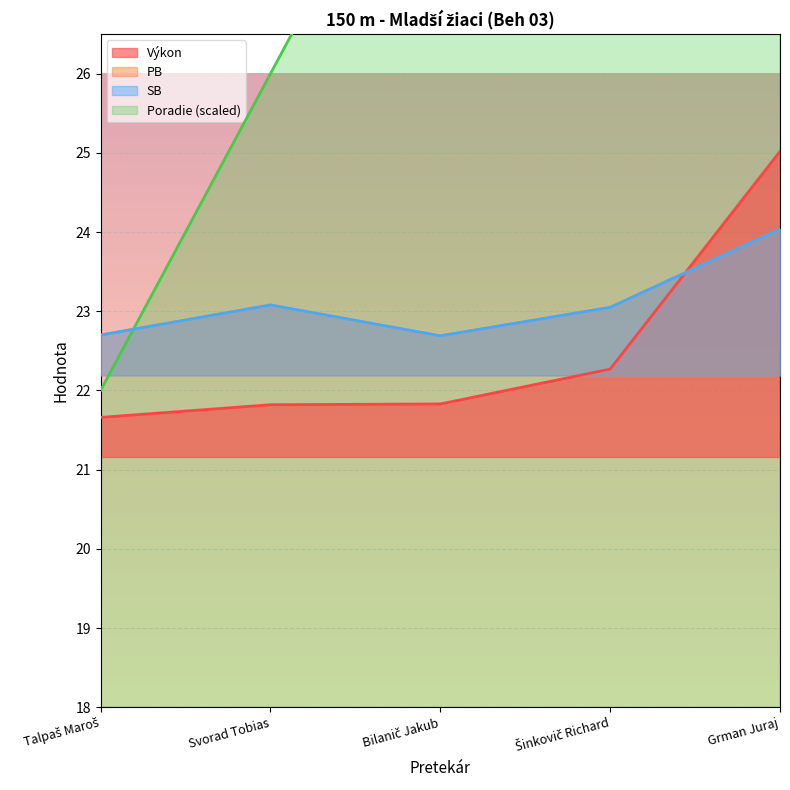

What is the label of the 3rd point from the left?

Bilanič Jakub